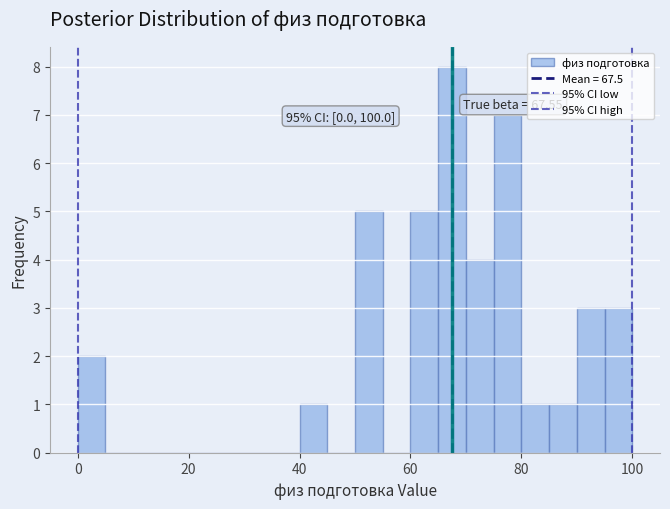

Read against the x-axis, roughly where is the centre of the tallest bar?

68